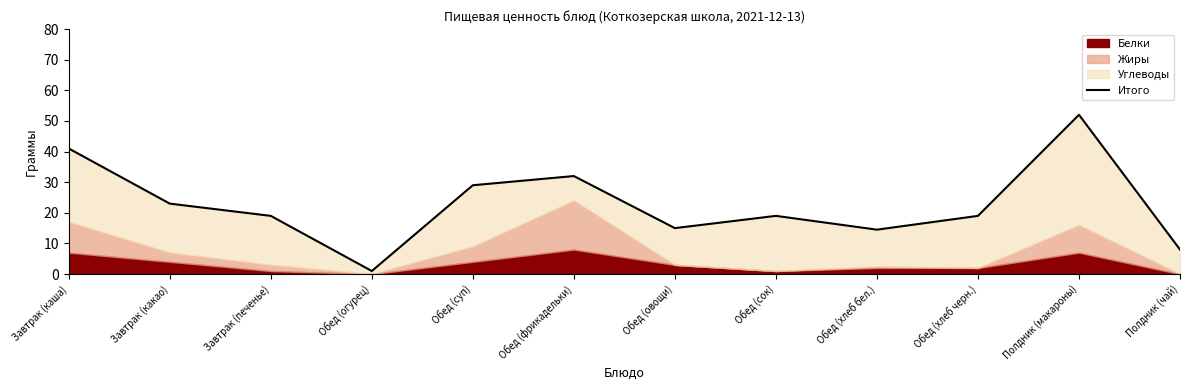

What is the change in value from Завтрак (каша) to Полдник (чай)?

-33.0